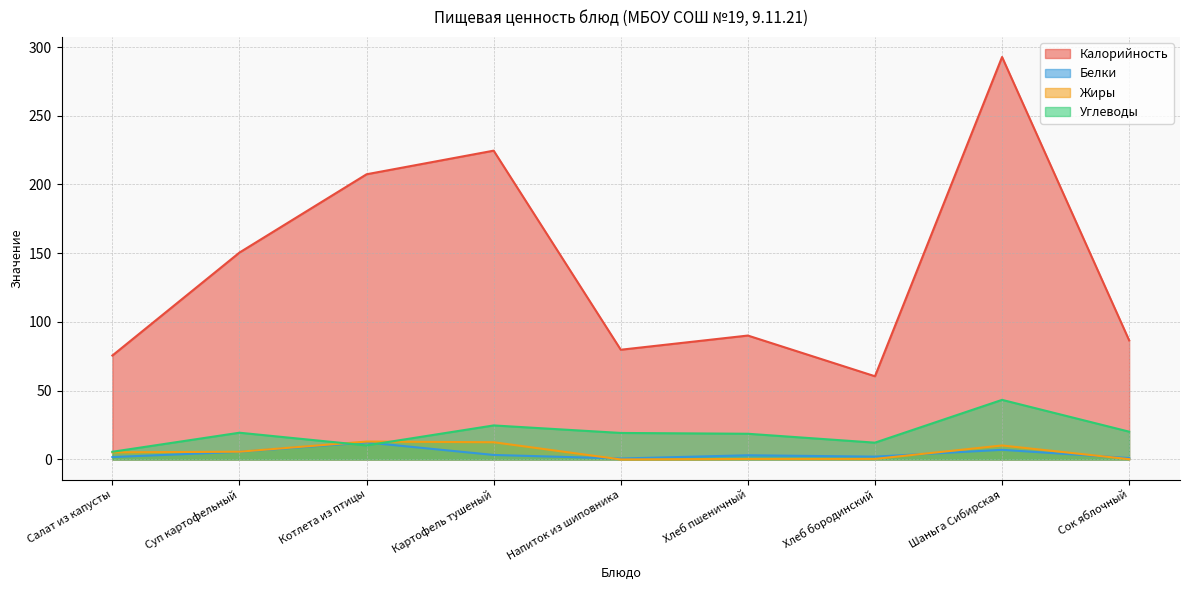

How many data points does each series have?

9